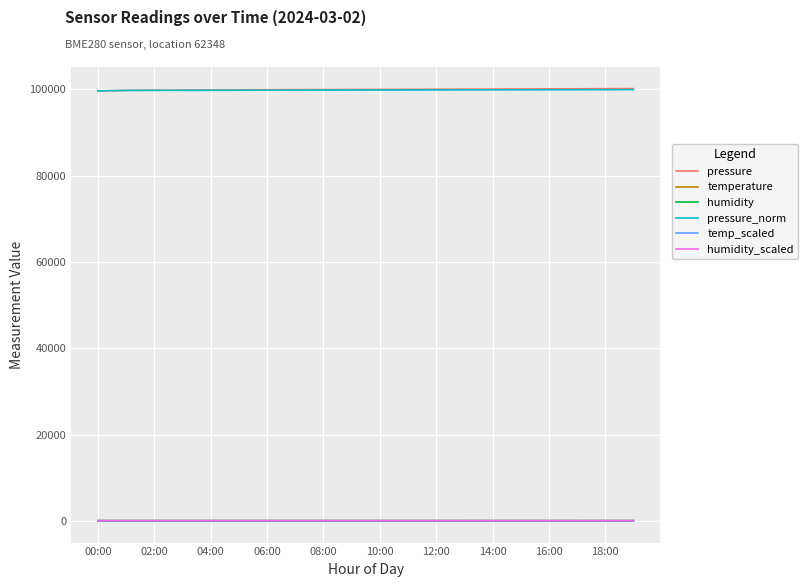

At which category is the sum across all series the highest?

19